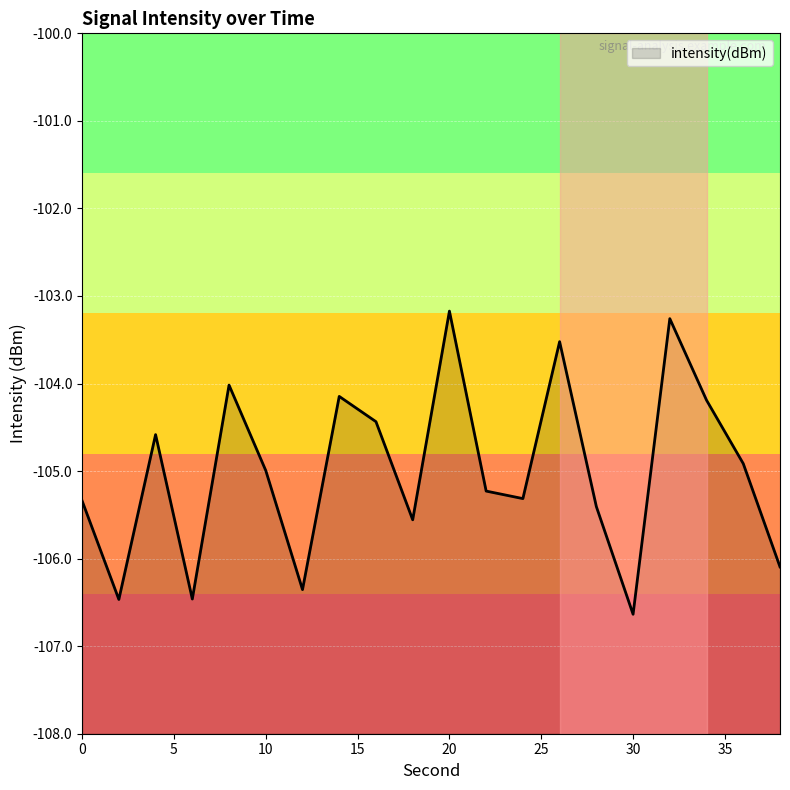

Where is the first local maximum?

4